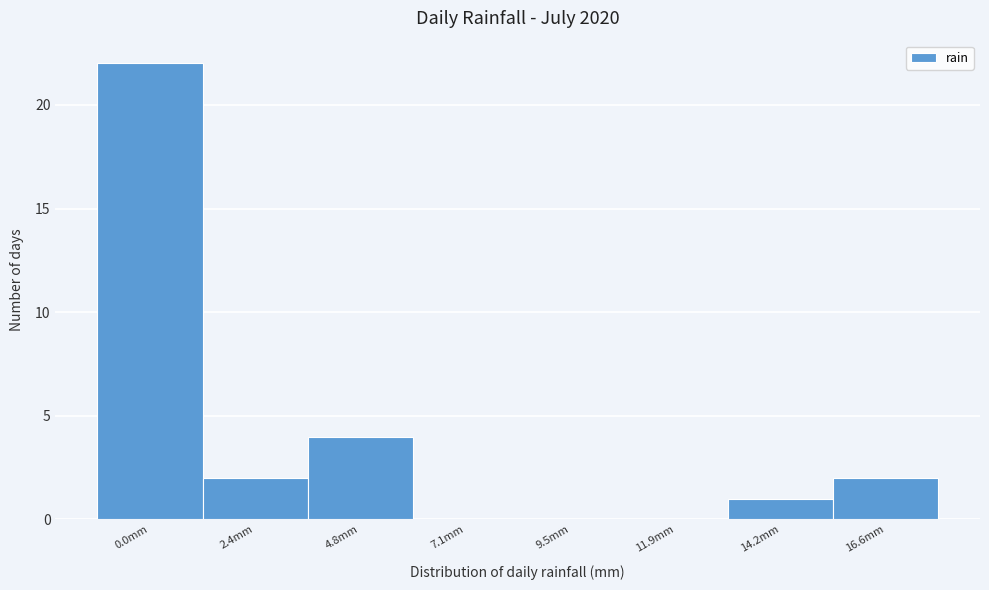

Reading right to left, extract all data points from this chart.

16.6mm=2	14.2mm=1	11.9mm=0	9.5mm=0	7.1mm=0	4.8mm=4	2.4mm=2	0.0mm=22